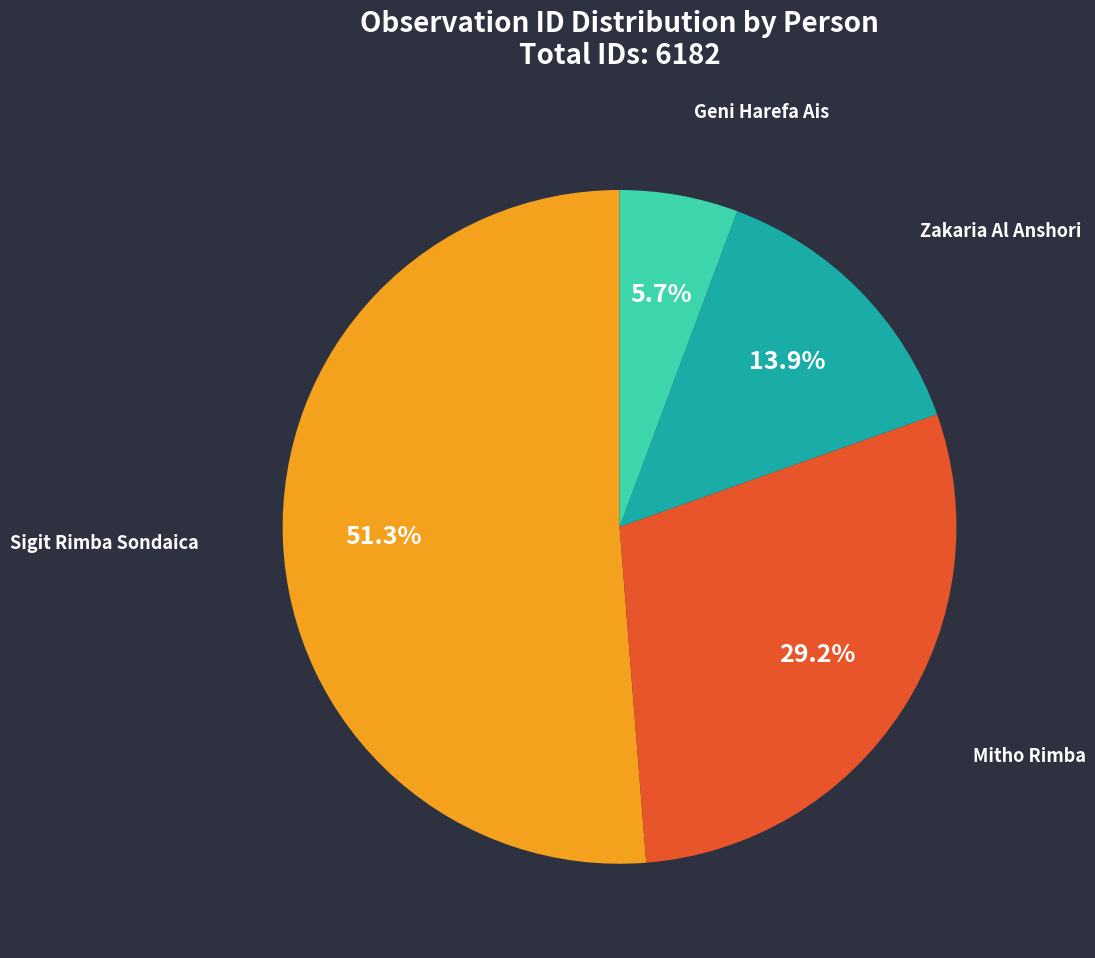

To the nearest percent, what is the difference between the Mitho Rimba and Zakaria Al Anshori slice percentages?

15%